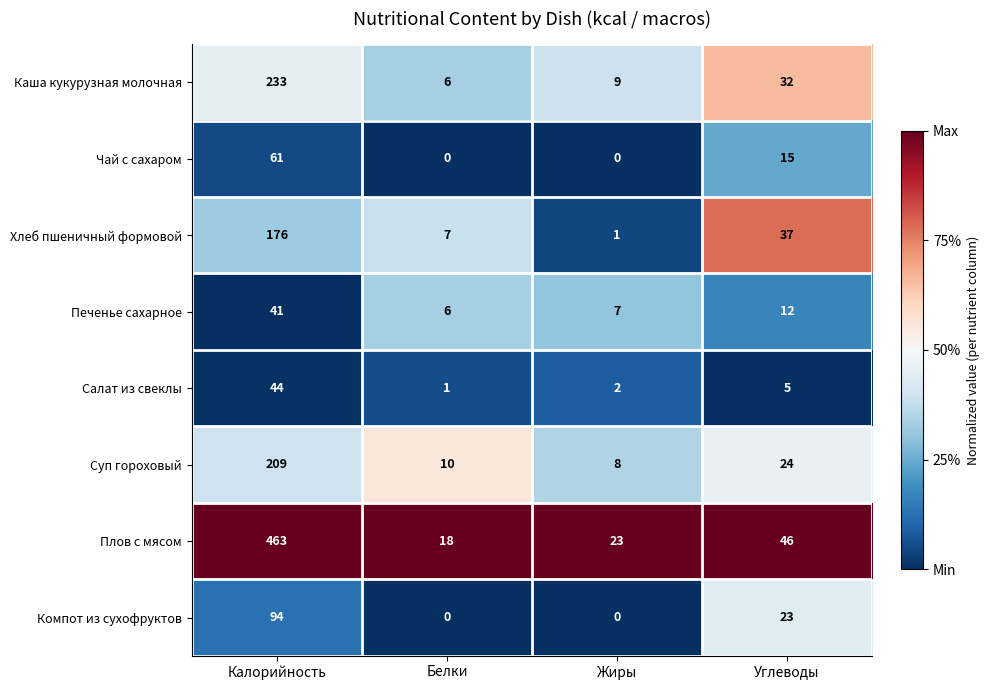

Where is Компот из сухофруктов nearest to the value 47?

Углеводы